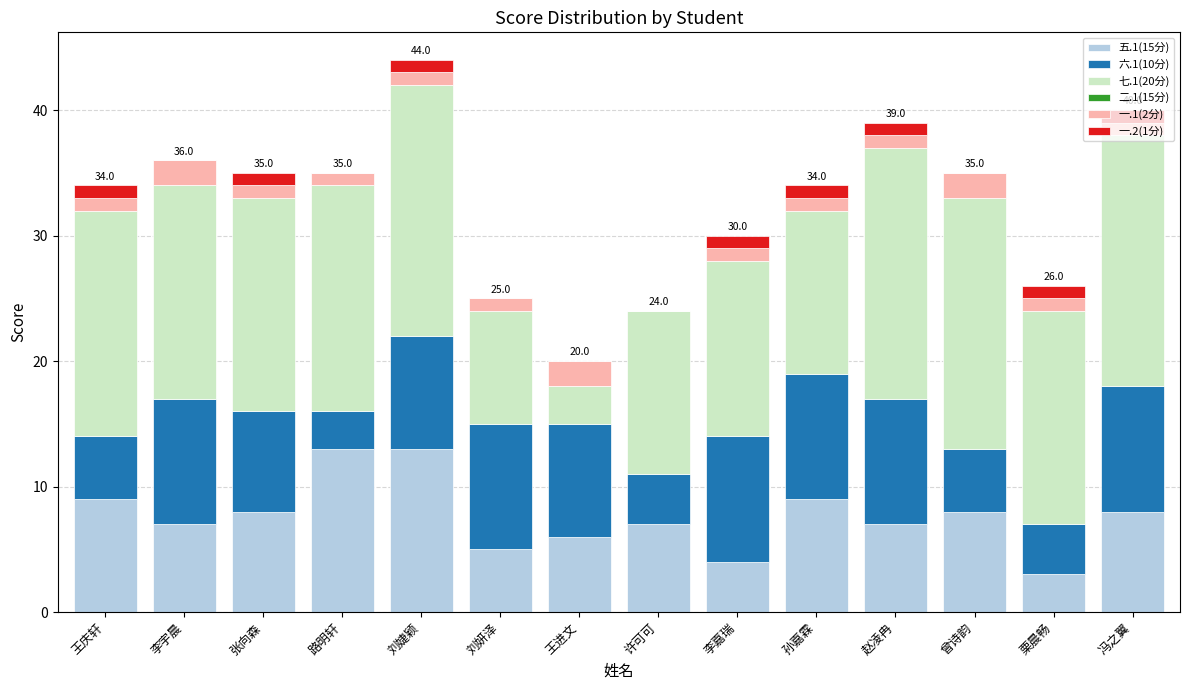

The 五.1(15分) series shows 8 at 曾诗韵. True or false?

True